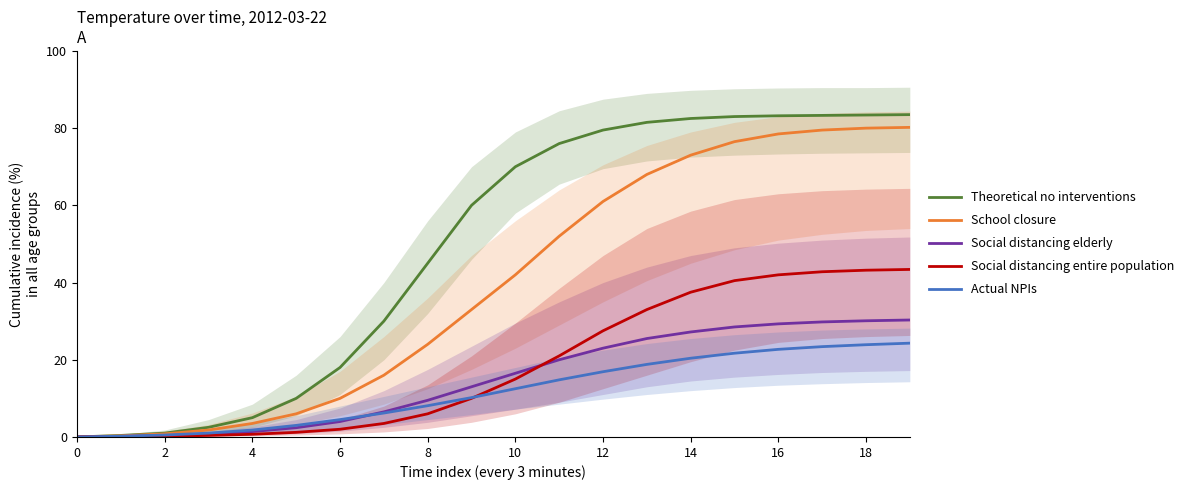

Where does the Social distancing entire population series first go above 15?

11